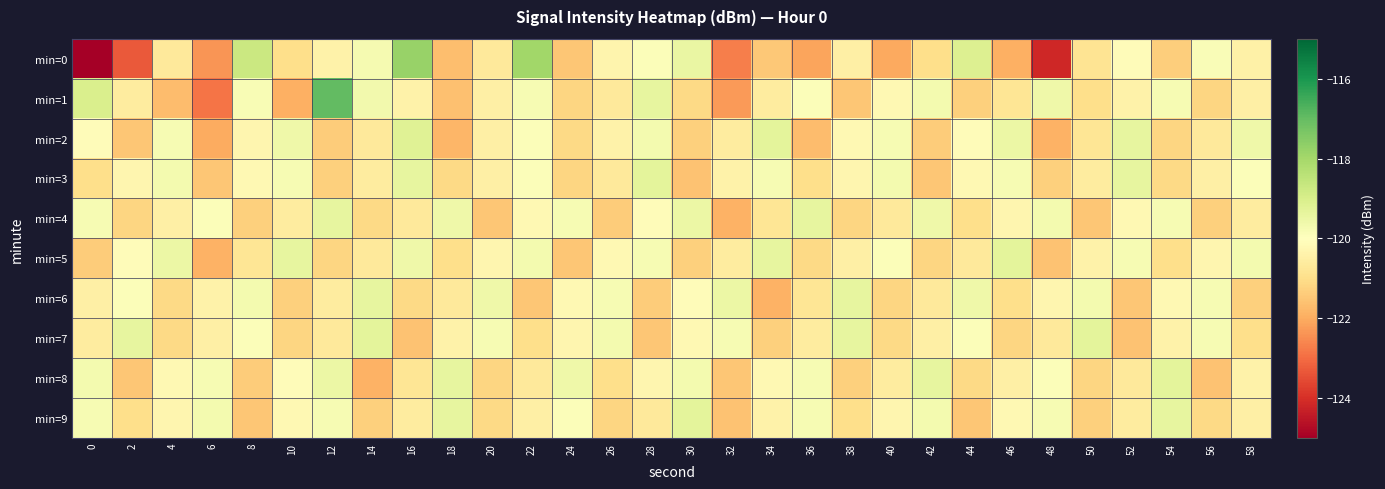

List the series in order of their peak value, highest first.

min=1, min=0, min=2, min=3, min=5, min=7, min=8, min=9, min=4, min=6